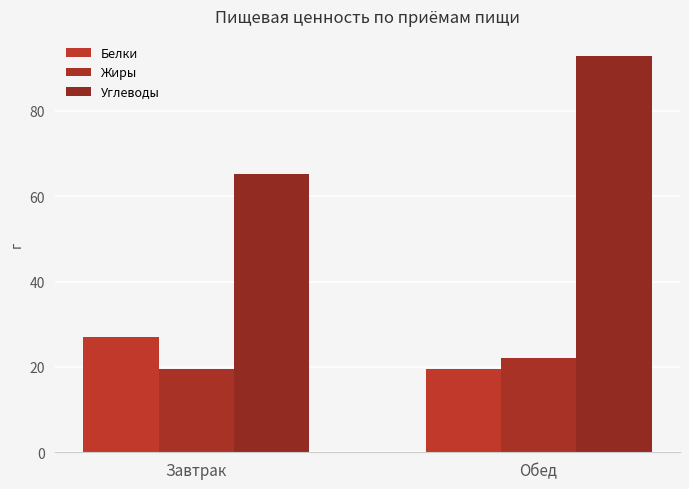

What is the label of the 2nd bar from the right?

Завтрак